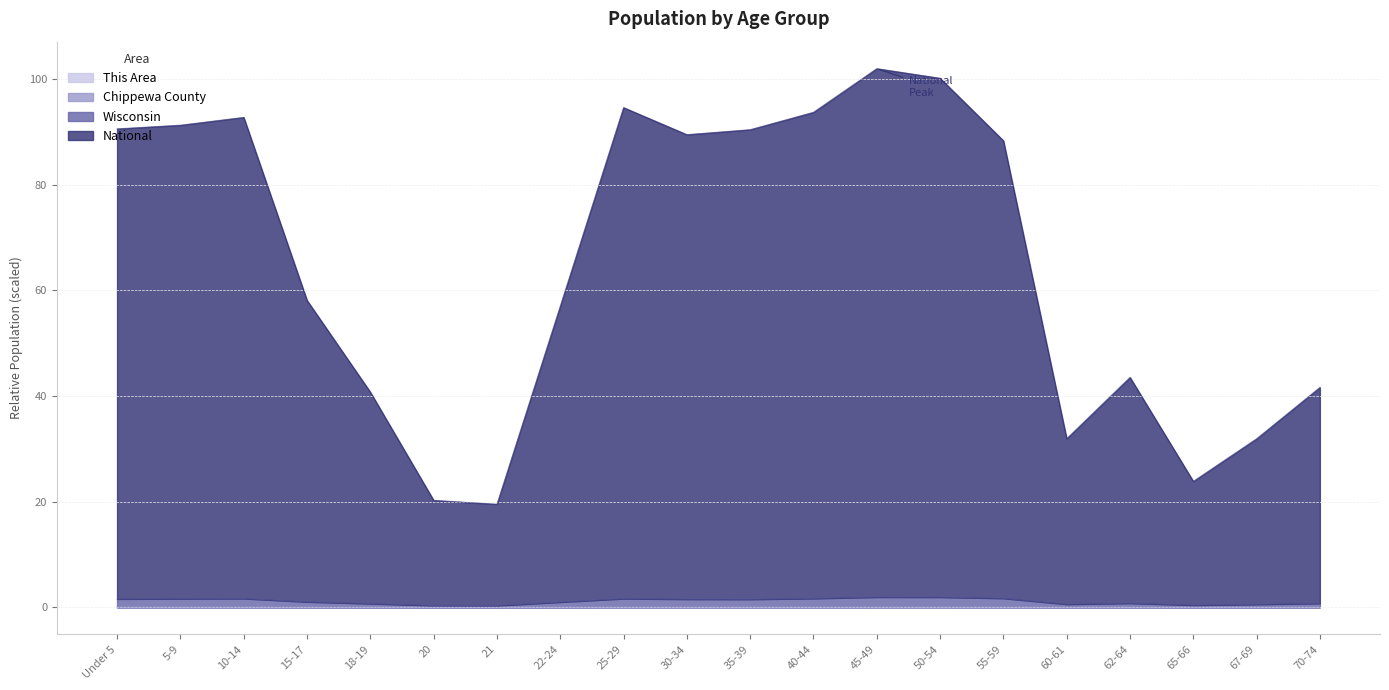

True or false: Wisconsin and This Area intersect in this chart.

False